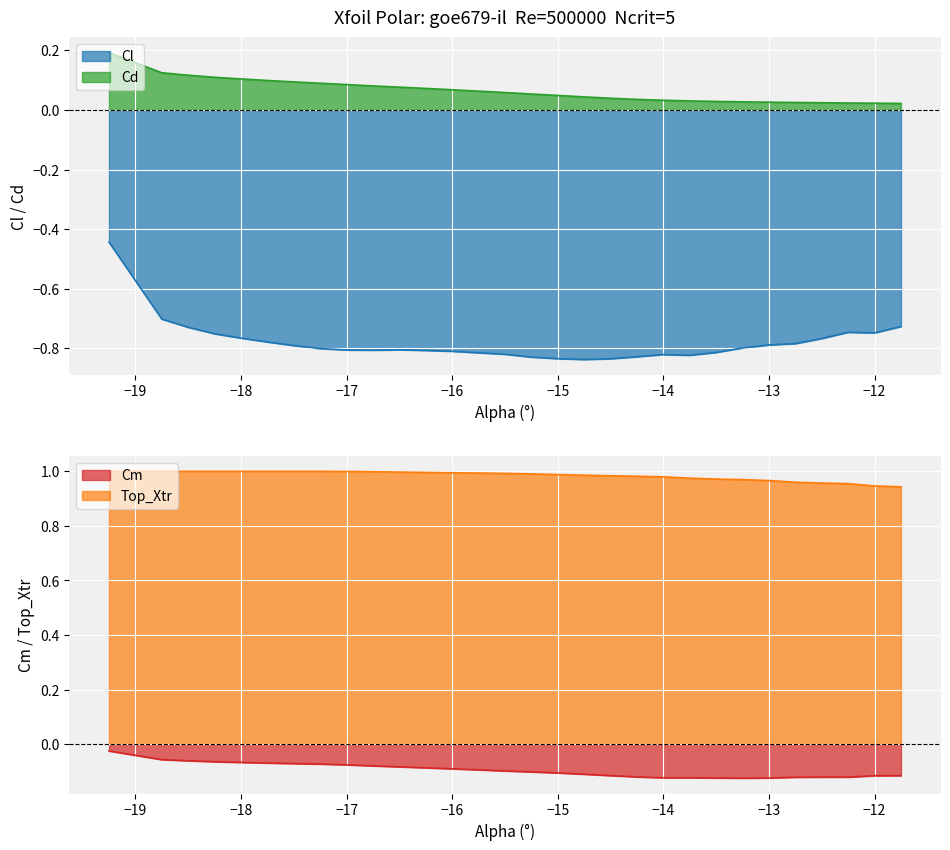

True or false: Cd and Cl intersect in this chart.

False